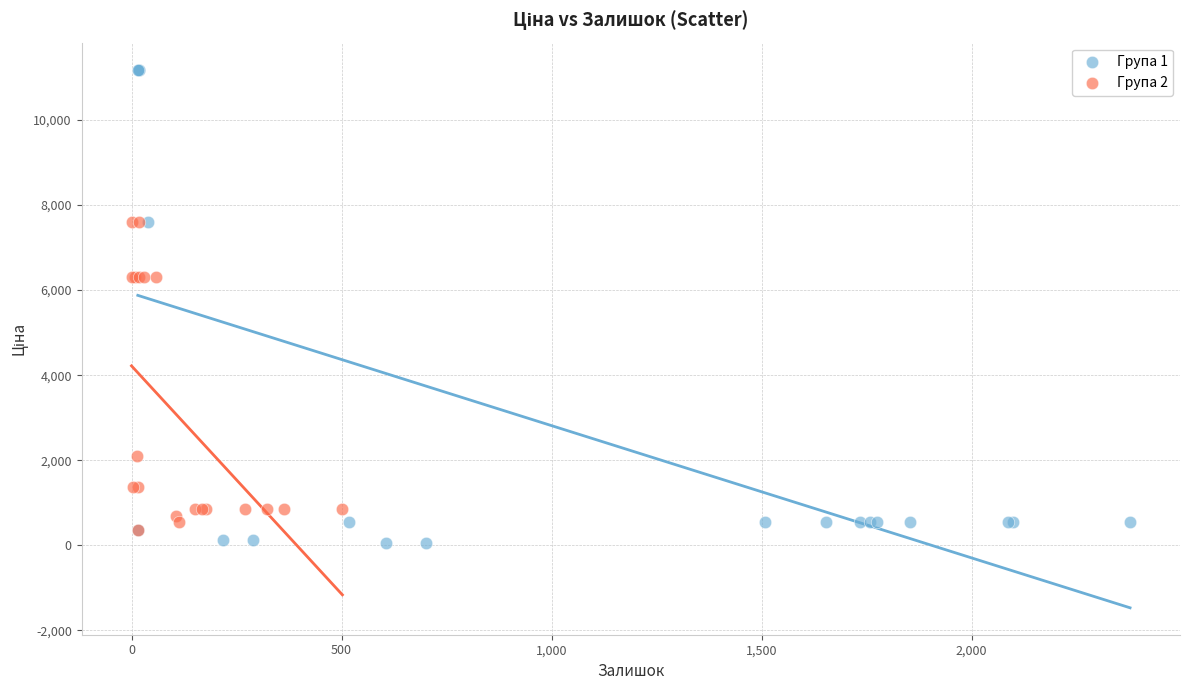

Which series has the largest Y range (max minus min)?

Група 1